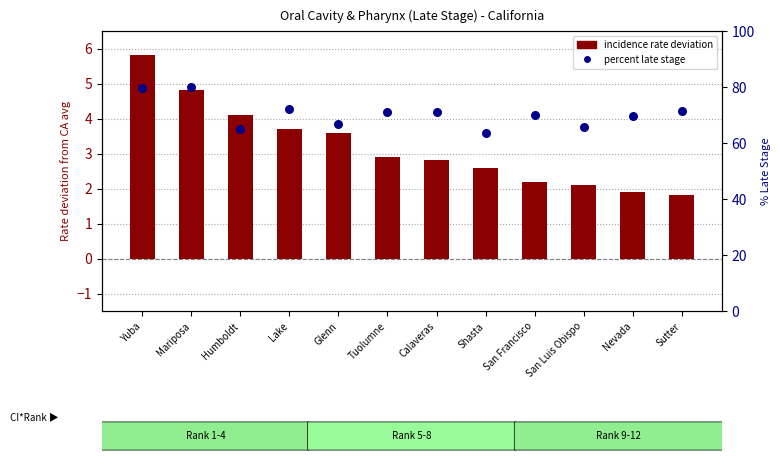

Which series has the largest total across all categories?

percent late stage